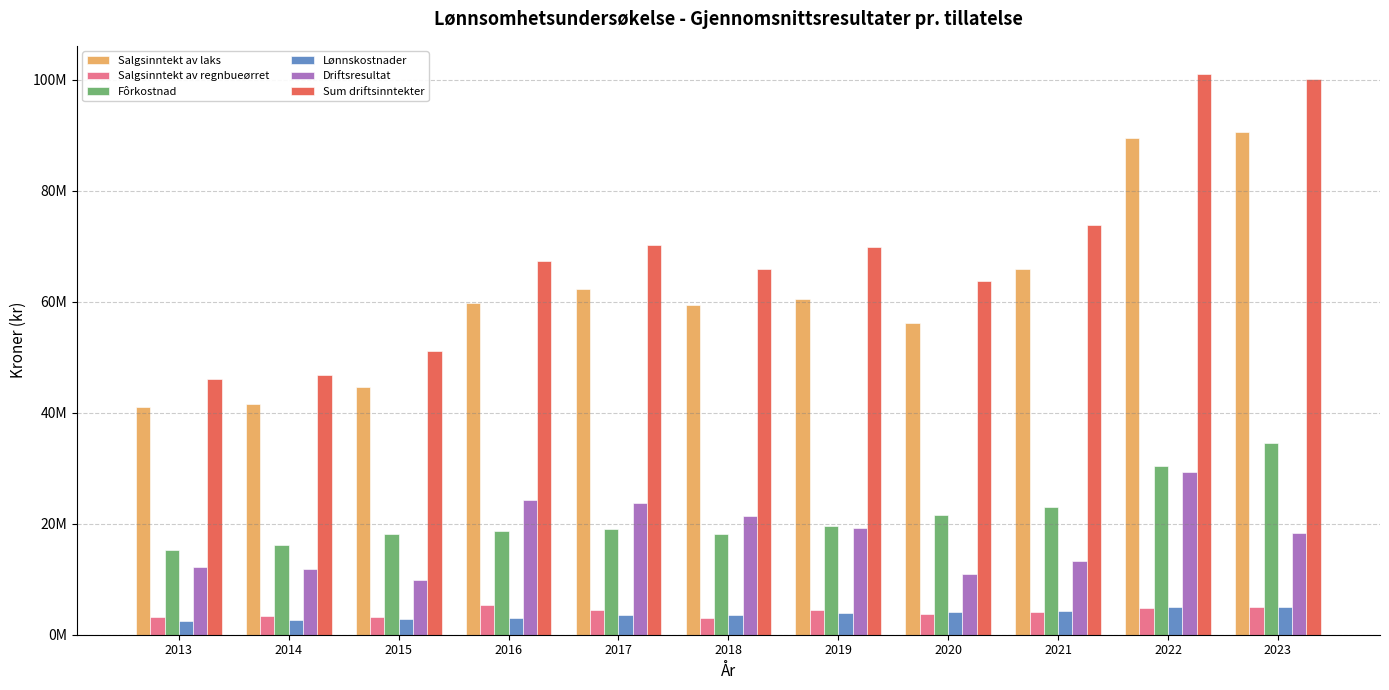

Are the bars grouped side by side (vs. stacked)?

Yes